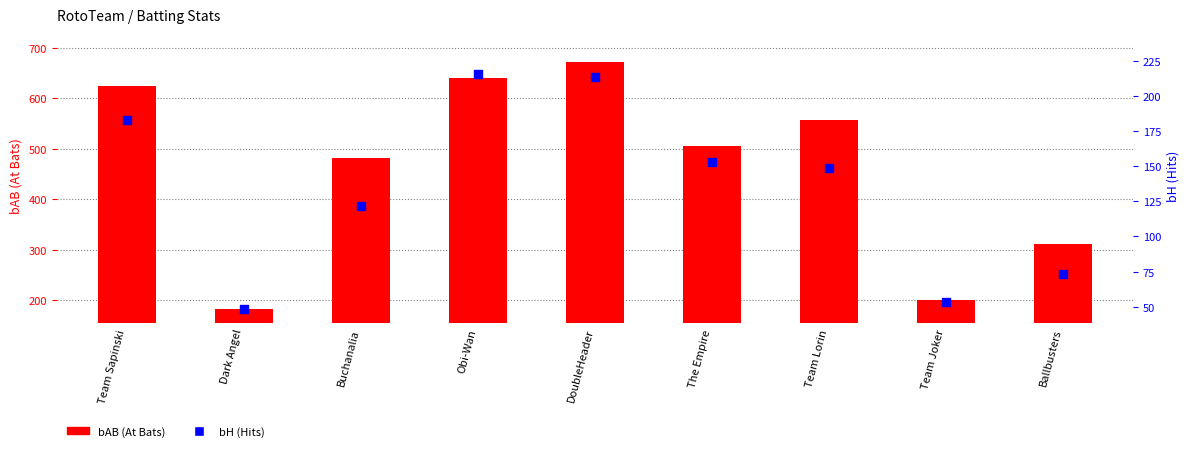

What is the total value across all series at Team Lorin?

707